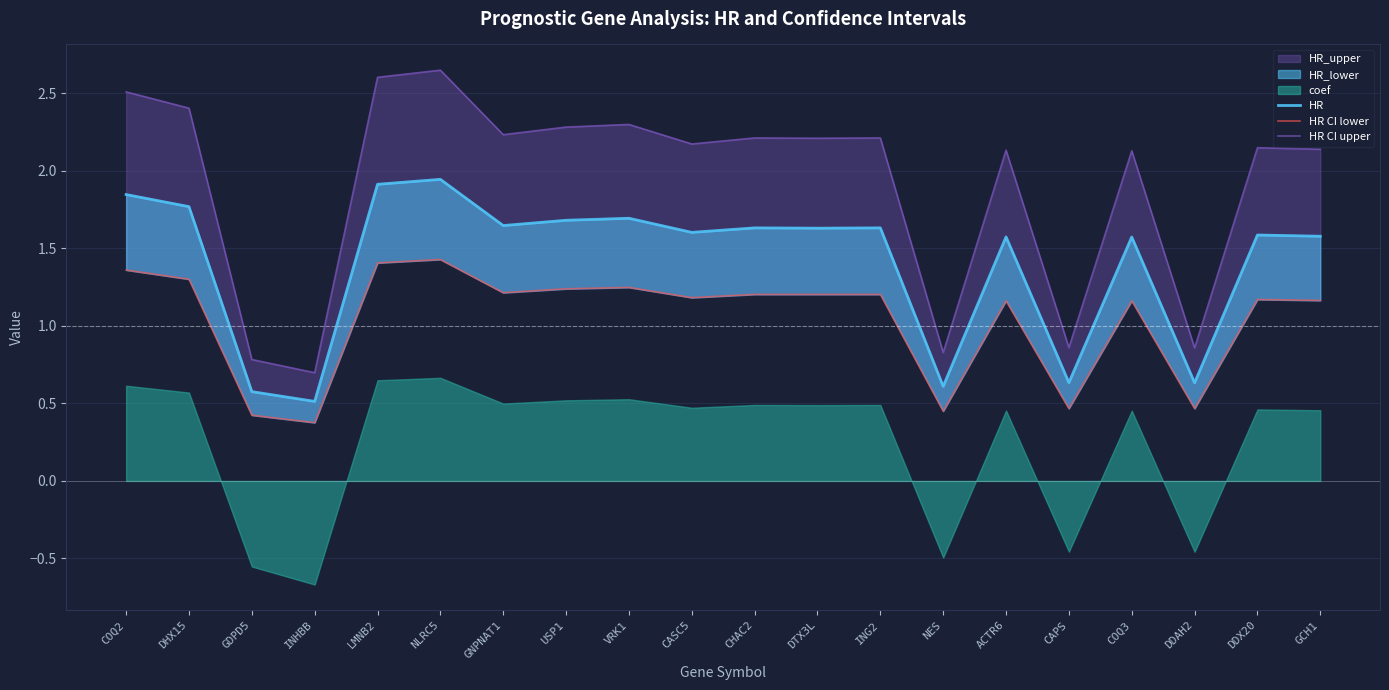

What position from the right is ING2?

8